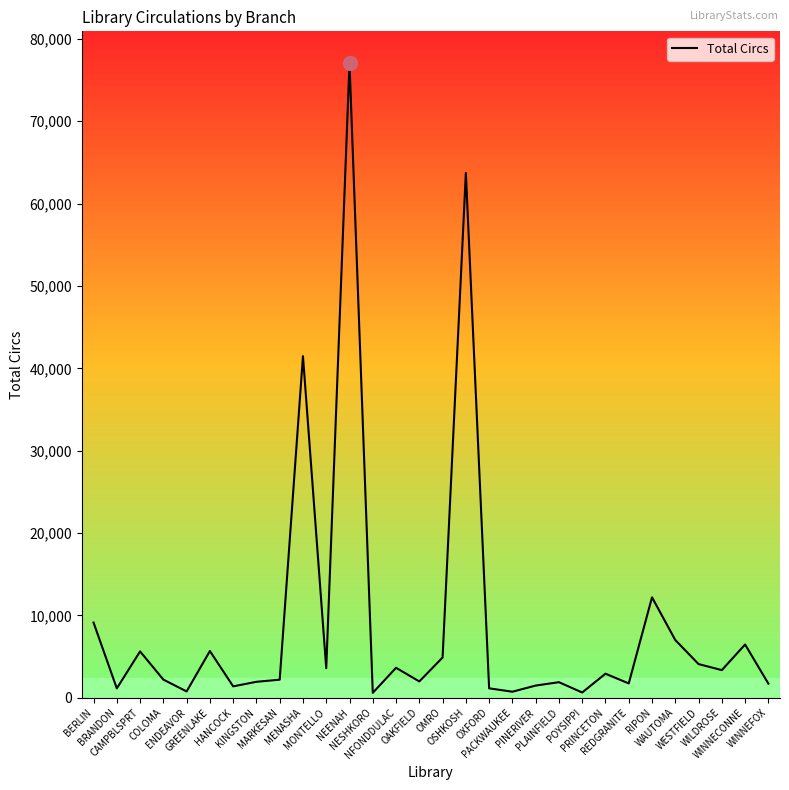

What is the greatest value displayed?

77068